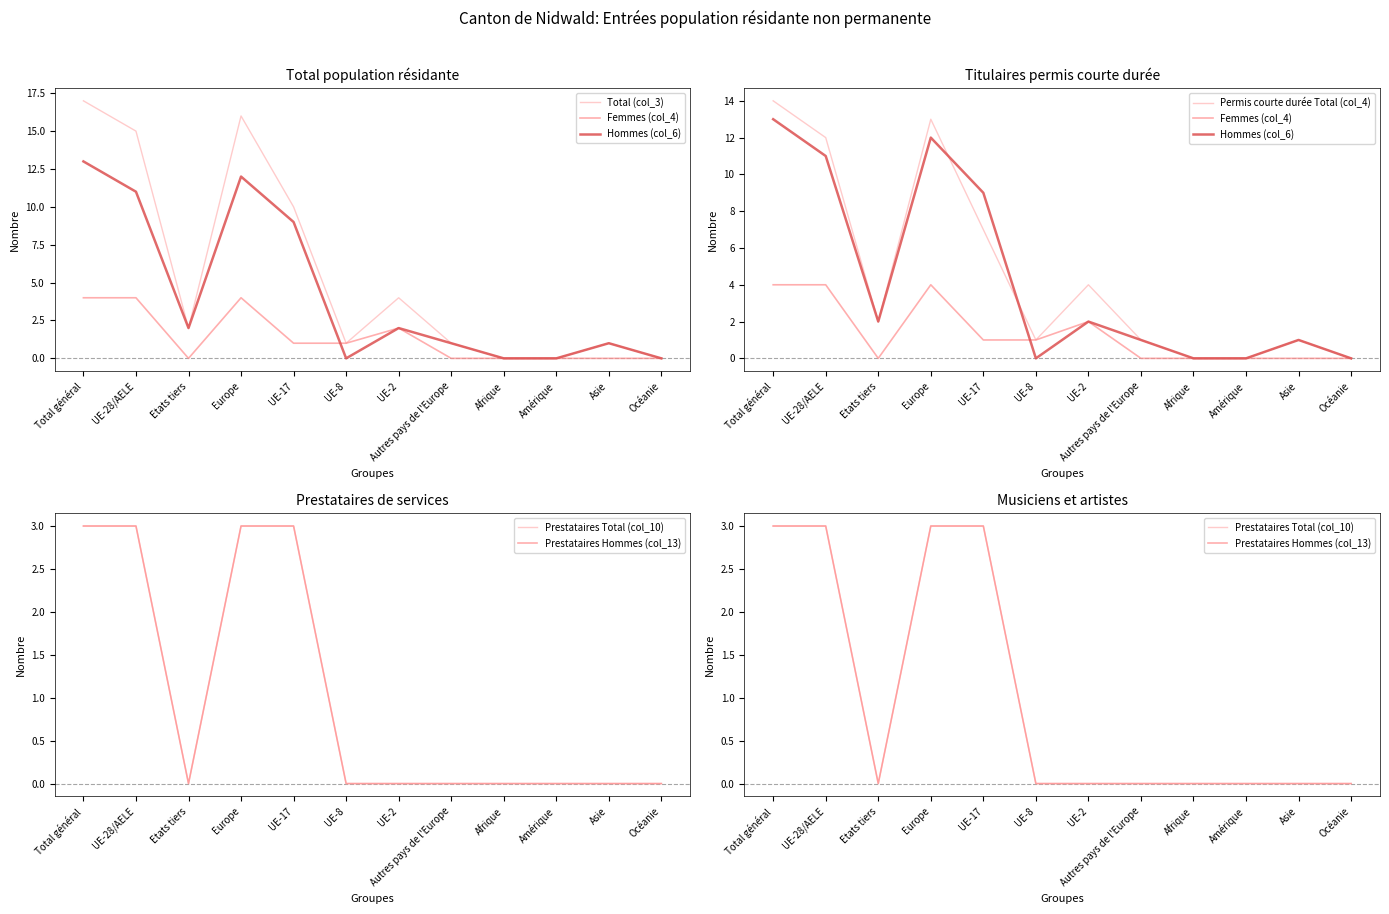

Which has a higher value, Total général or UE-17?

Total général